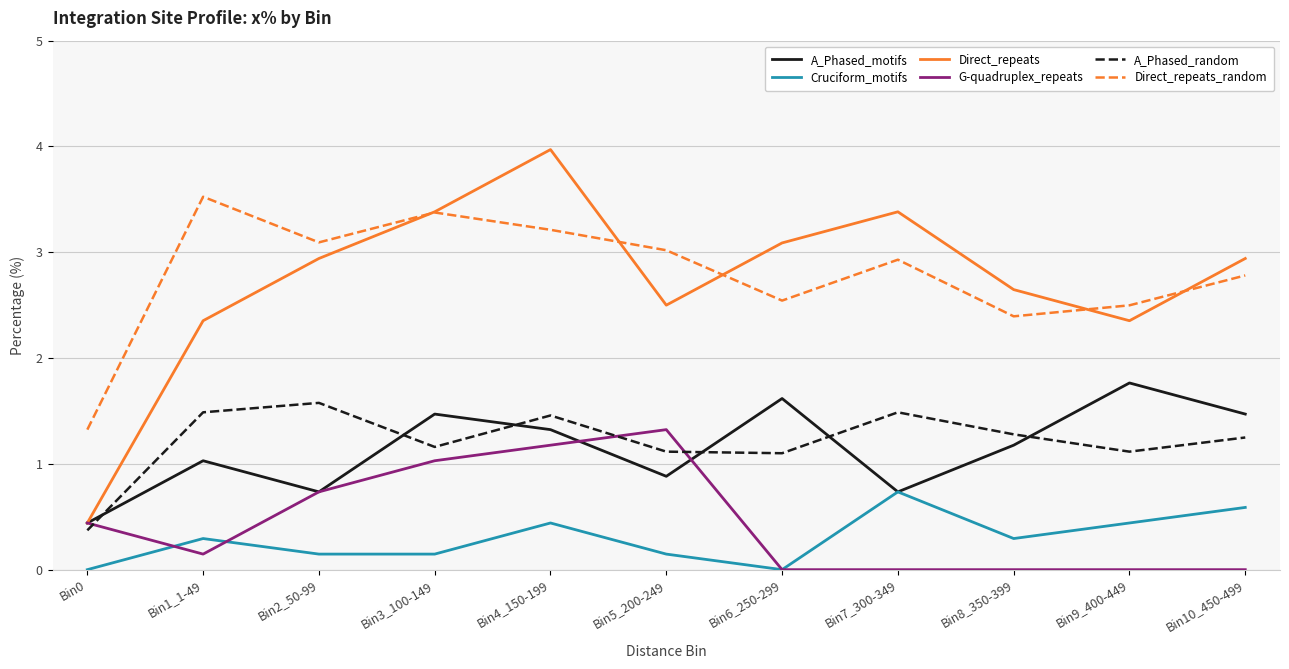

How many interior local valleys does the Direct_repeats_random series have?

3